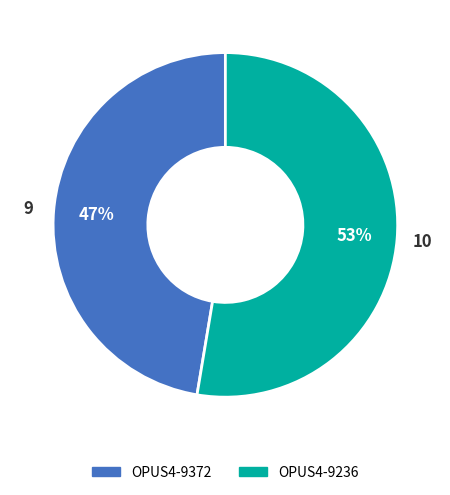

What is the majority slice?

OPUS4-9236